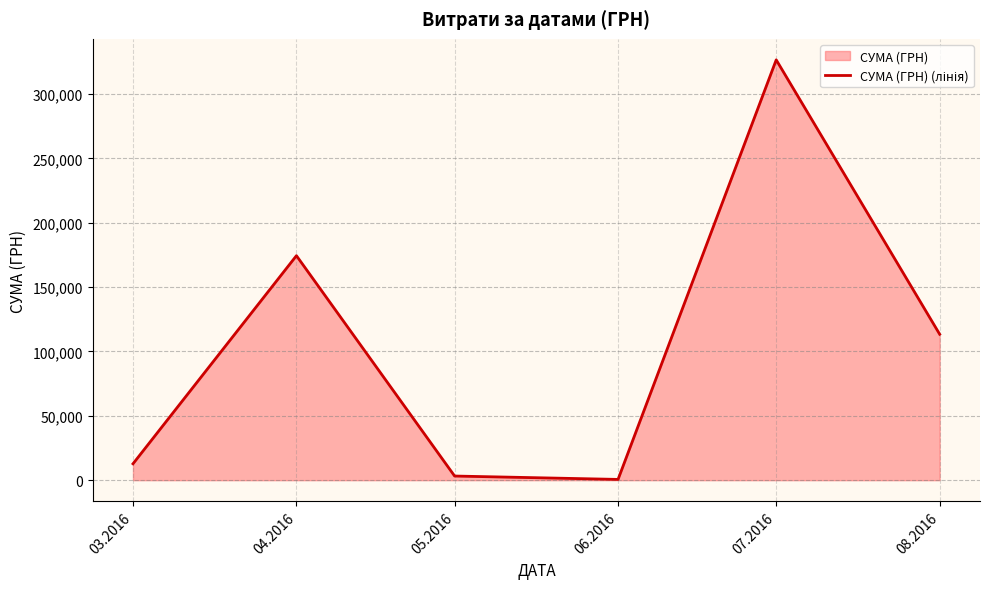

How many interior local peaks (higher than both neighbors) does the data have?

2